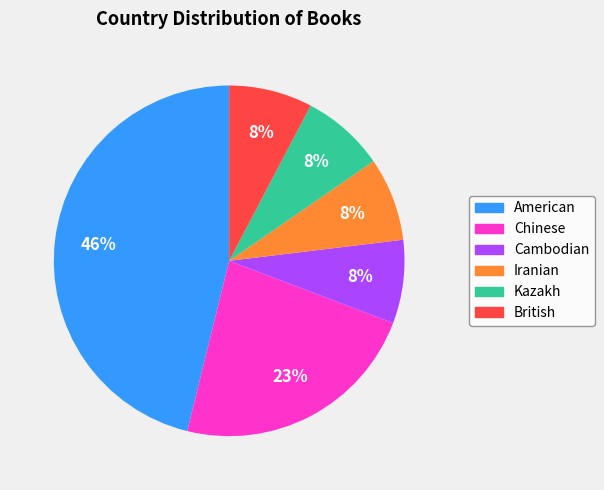

Does Chinese represent more than half of the total?

No